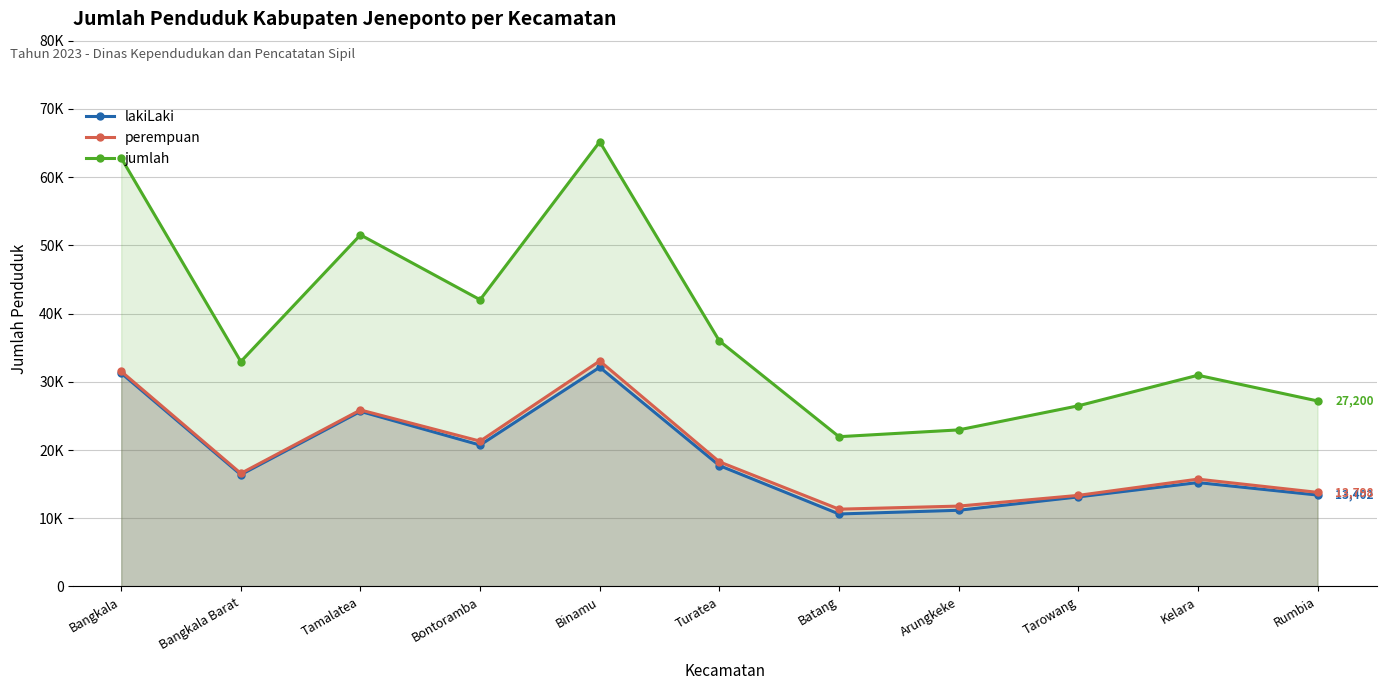

Reading right to left, extract all data points from this chart.

lakiLaki: Rumbia=13402	Kelara=15231	Tarowang=13131	Arungkeke=11171	Batang=10626	Turatea=17723	Binamu=32139	Bontoramba=20730	Tamalatea=25669	Bangkala Barat=16390	Bangkala=31284
perempuan: Rumbia=13798	Kelara=15734	Tarowang=13354	Arungkeke=11783	Batang=11332	Turatea=18276	Binamu=33059	Bontoramba=21303	Tamalatea=25876	Bangkala Barat=16577	Bangkala=31535
jumlah: Rumbia=27200	Kelara=30965	Tarowang=26485	Arungkeke=22954	Batang=21958	Turatea=35999	Binamu=65198	Bontoramba=42033	Tamalatea=51545	Bangkala Barat=32967	Bangkala=62819